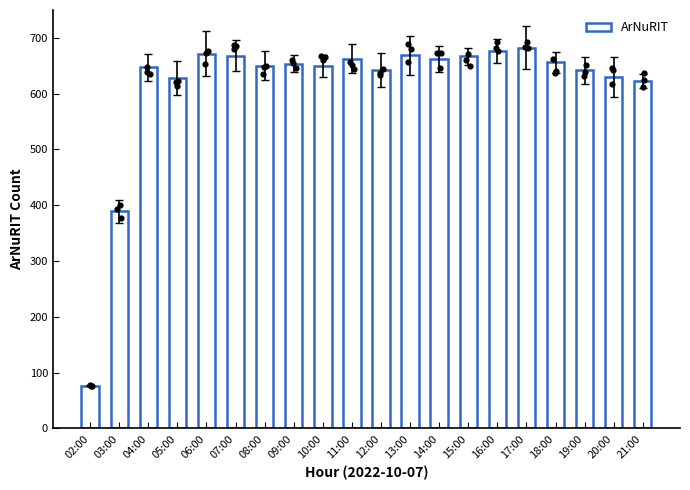

What is the change in value from 09:00 to 15:00?

+13